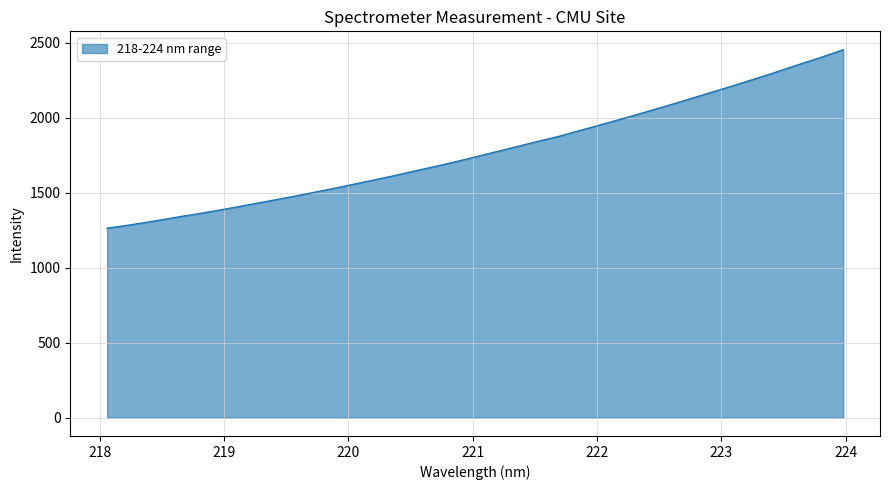

What is the difference between the maximum and minimum values?

1190.9